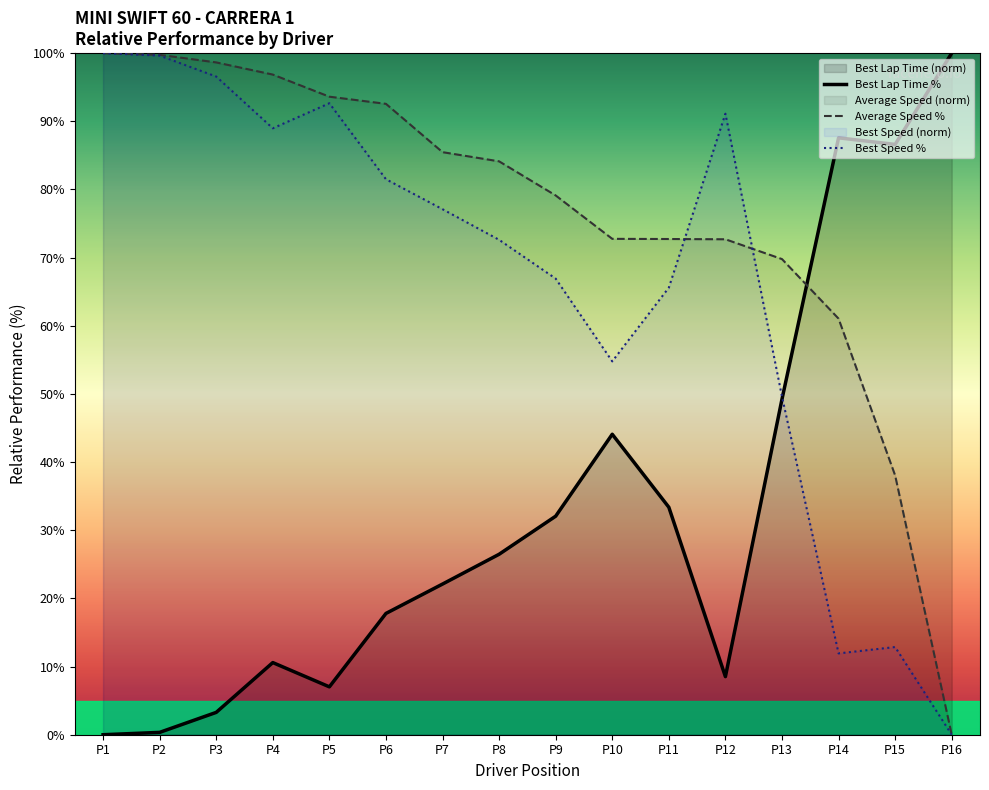

Is it true that Average Speed % equals 53.6 at P15?

False